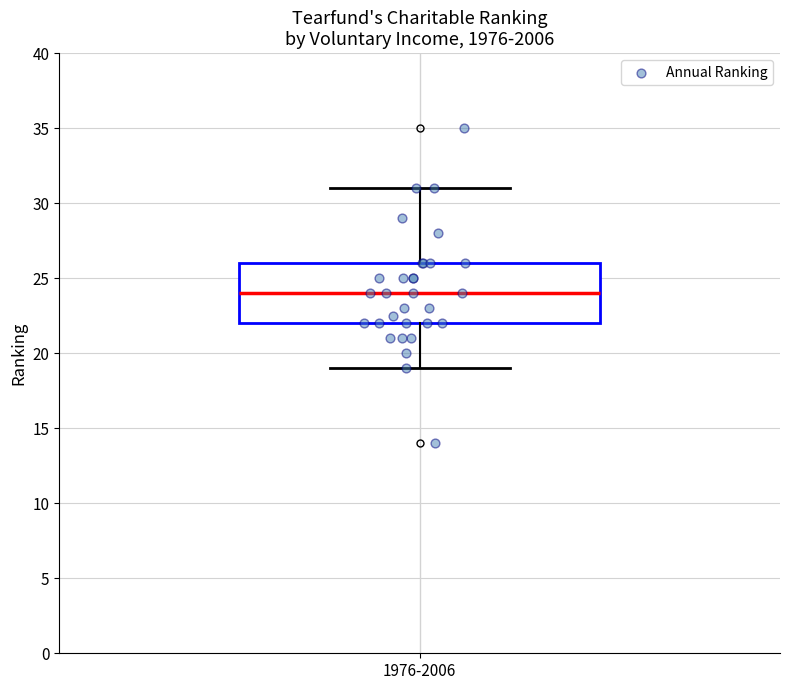

Where does the median line of the box for 1976-2006 sit on the y-axis? The values are not printed on the chart, so give them approximately, as read against the axis.

24